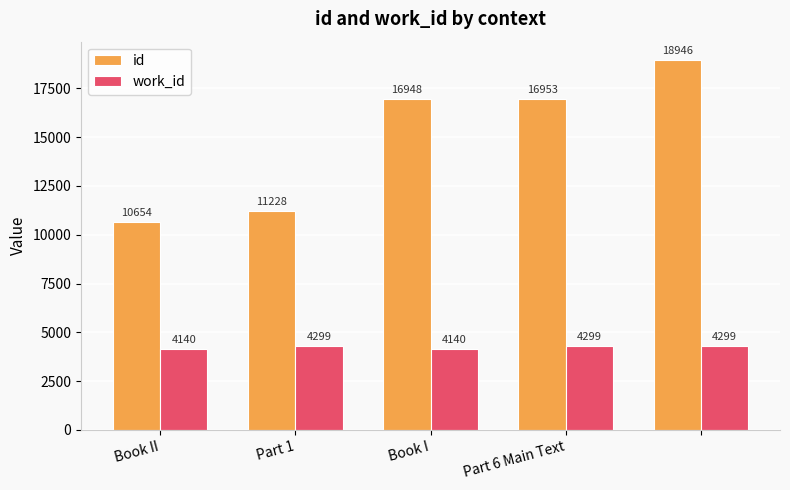

Which series has the largest range (max minus min)?

id